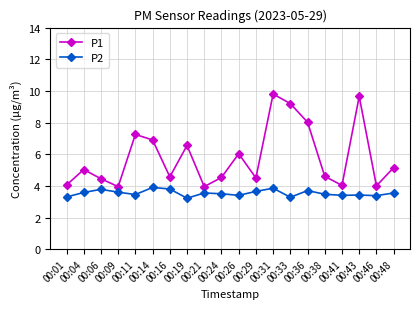

What is the greatest value displayed?

9.8